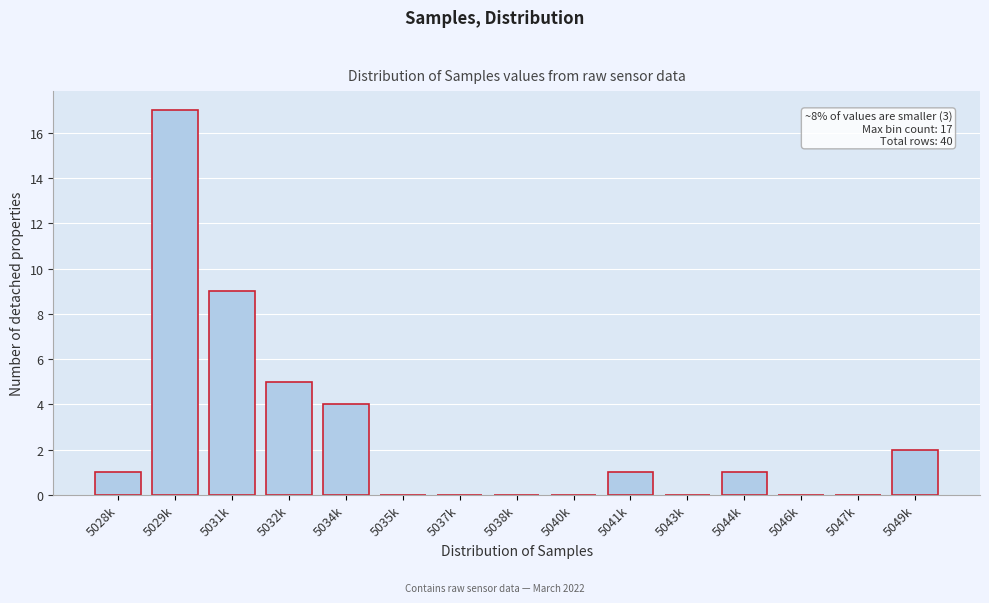

Reading right to left, extract all data points from this chart.

5049k=2	5047k=0	5046k=0	5044k=1	5043k=0	5041k=1	5040k=0	5038k=0	5037k=0	5035k=0	5034k=4	5032k=5	5031k=9	5029k=17	5028k=1